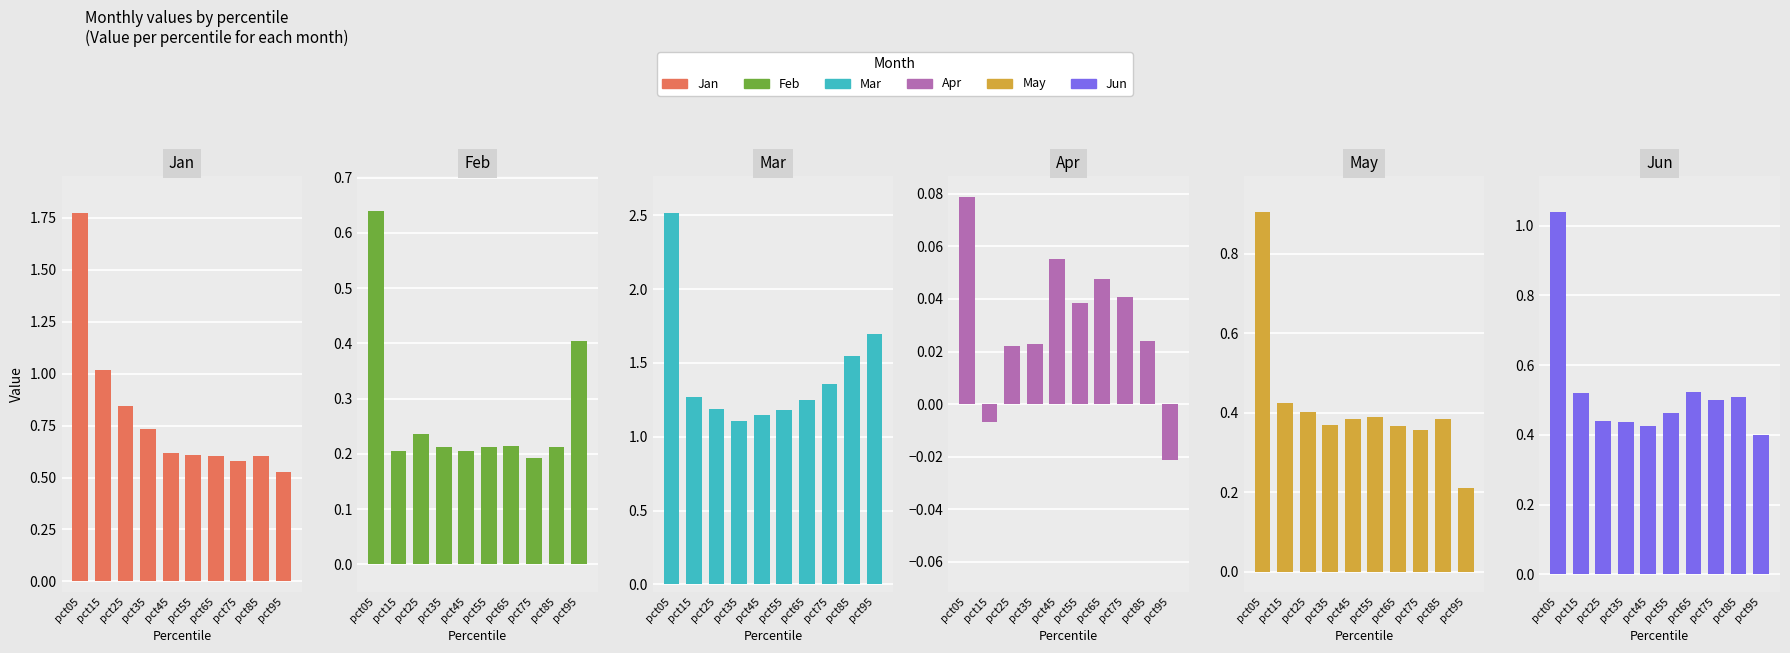

Rank the series at pct45 from highest to lowest value.

Mar, Jan, Jun, May, Feb, Apr